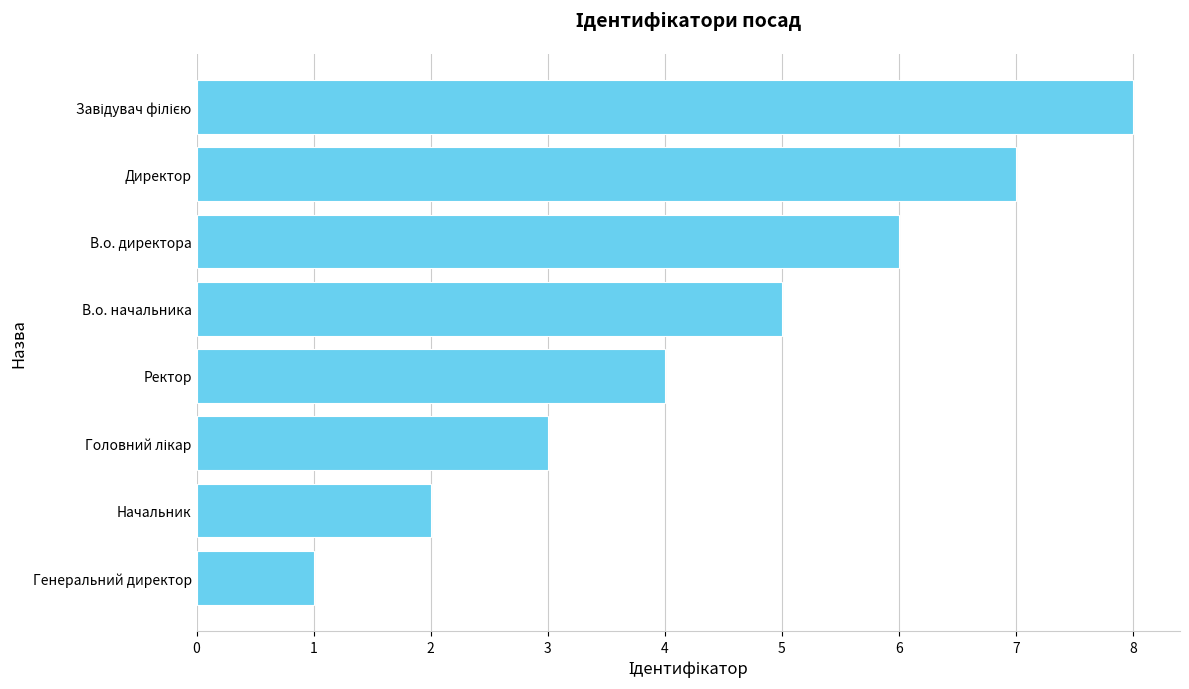

Approximately how many times larger is the value at Генеральний директор compared to Начальник?

0.5